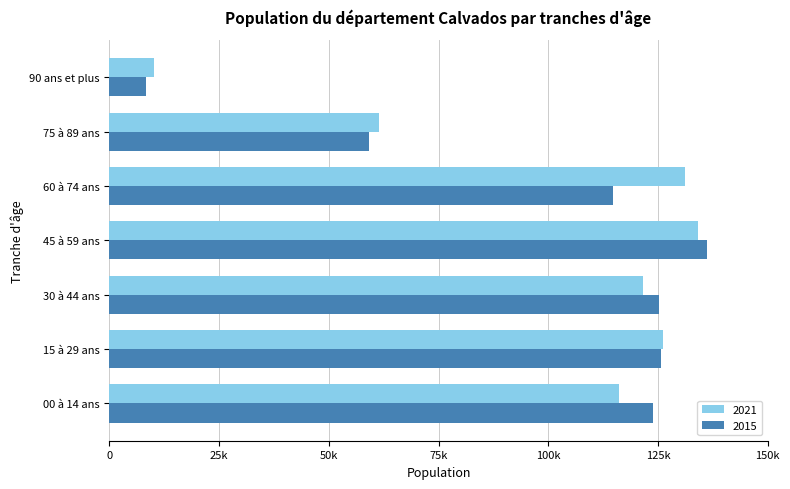

Reading left to right, list all the values displayed in this chart.

2021: 00 à 14 ans=116030.5	15 à 29 ans=126201.3	30 à 44 ans=121652.9	45 à 59 ans=134036.5	60 à 74 ans=131180.0	75 à 89 ans=61451.4	90 ans et plus=10080.3
2015: 00 à 14 ans=123818.2	15 à 29 ans=125595.8	30 à 44 ans=125225.8	45 à 59 ans=136069.8	60 à 74 ans=114849.0	75 à 89 ans=59128.9	90 ans et plus=8354.6